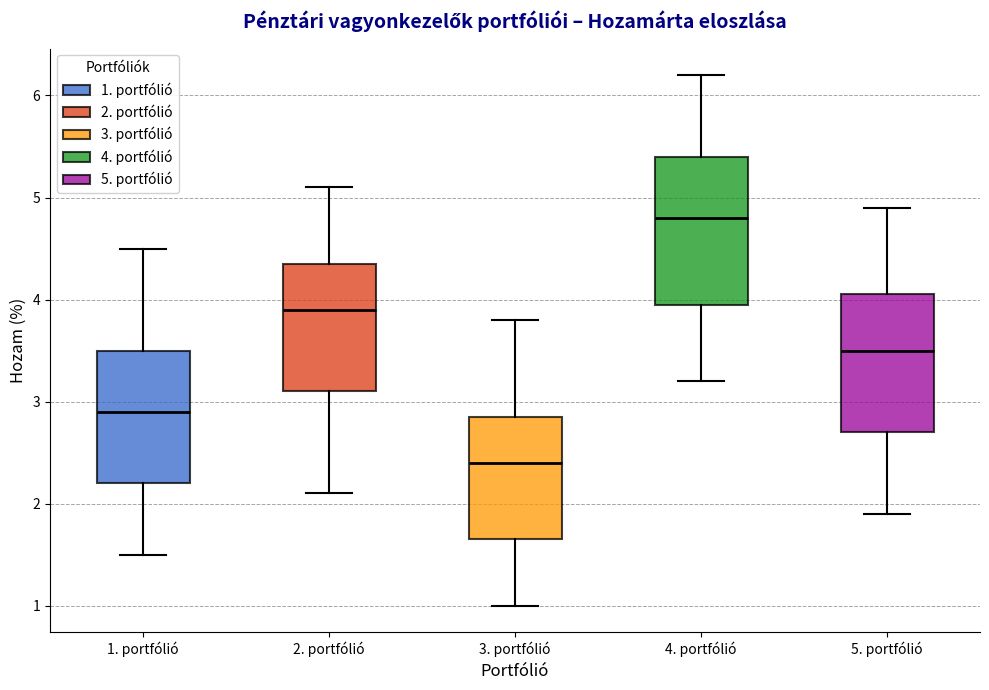

Reading left to right, transcribe this box plot: for each box, give where its median line is, the range the box spans, and where its two whiskers end, as read against the y-axis. The values are not printed on the chart, so give them approximately, as read against the axis.

1. portfólió: median 2.9, box 2.2 to 3.5, whiskers 1.5 to 4.5
2. portfólió: median 3.9, box 3.1 to 4.4, whiskers 2.1 to 5.1
3. portfólió: median 2.4, box 1.7 to 2.9, whiskers 1.0 to 3.8
4. portfólió: median 4.8, box 4.0 to 5.4, whiskers 3.2 to 6.2
5. portfólió: median 3.5, box 2.7 to 4.1, whiskers 1.9 to 4.9